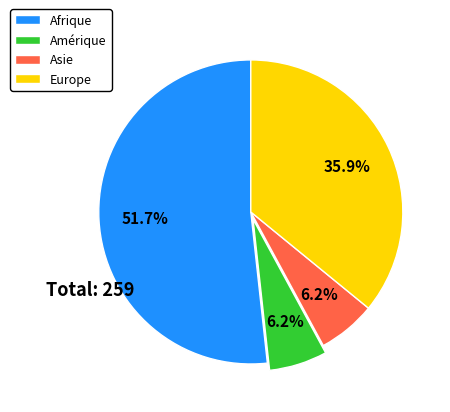

Count the number of slices in the pie.

4